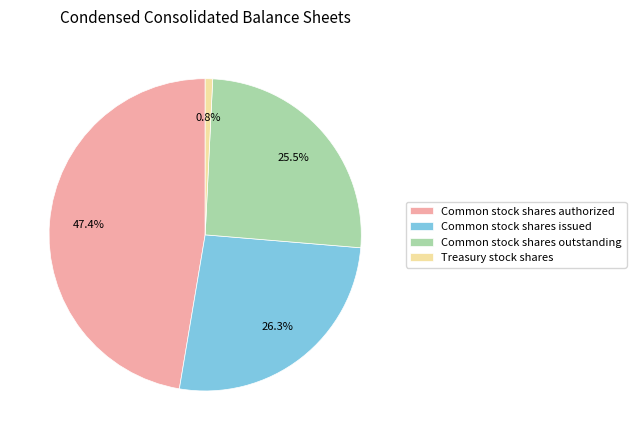

Does Common stock shares outstanding account for over 50% of the chart?

No